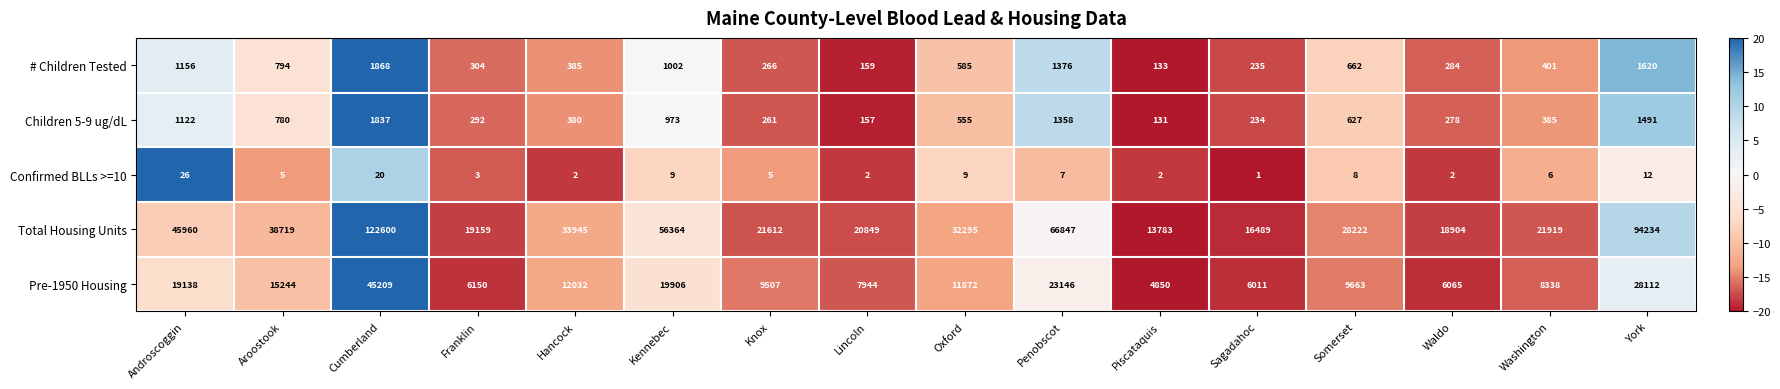

What is the average value of the # Children Tested series?

702